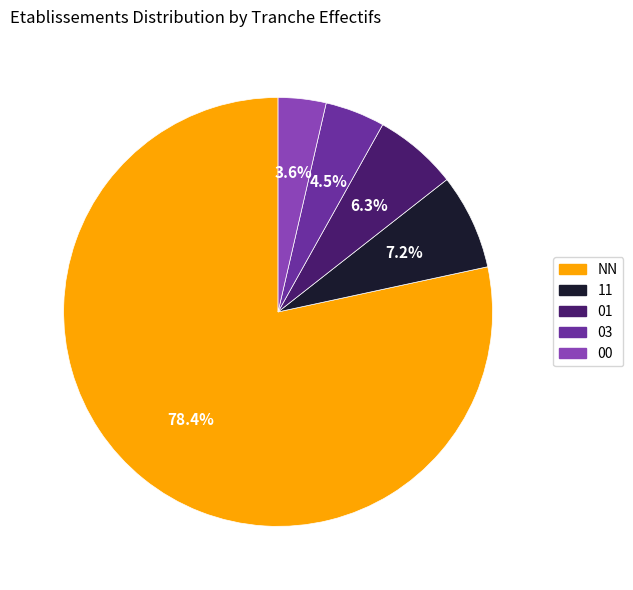

Between 11 and 00, which is larger?

11